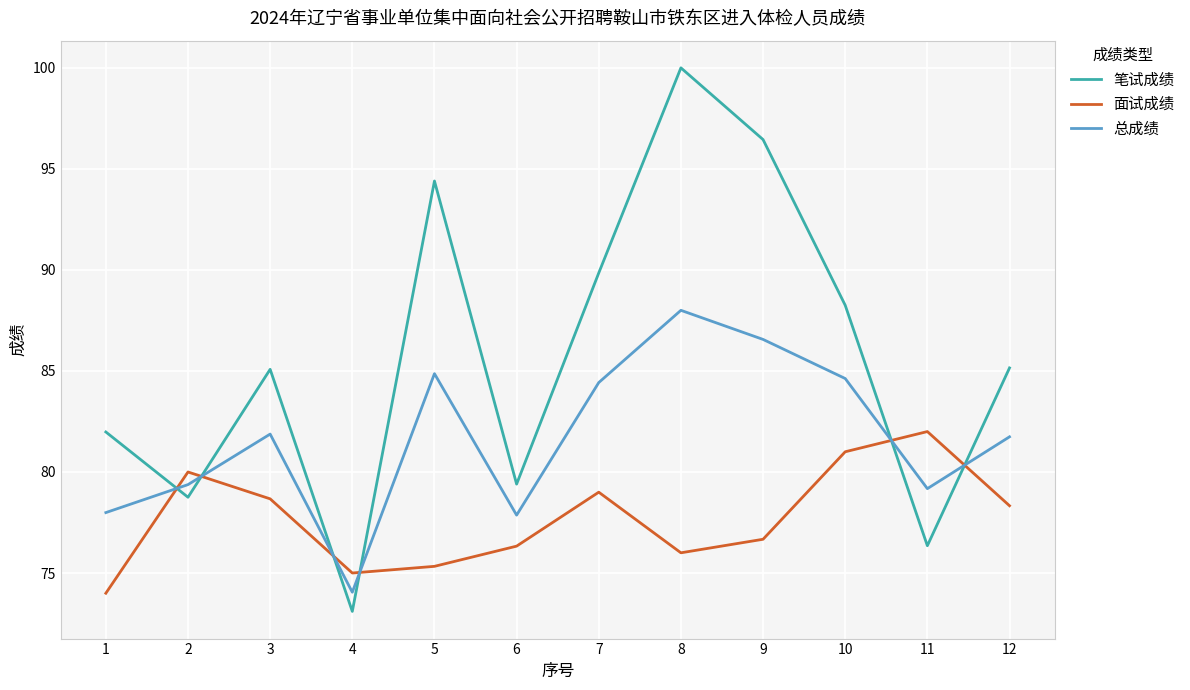

List the series in order of their peak value, lowest first.

面试成绩, 总成绩, 笔试成绩